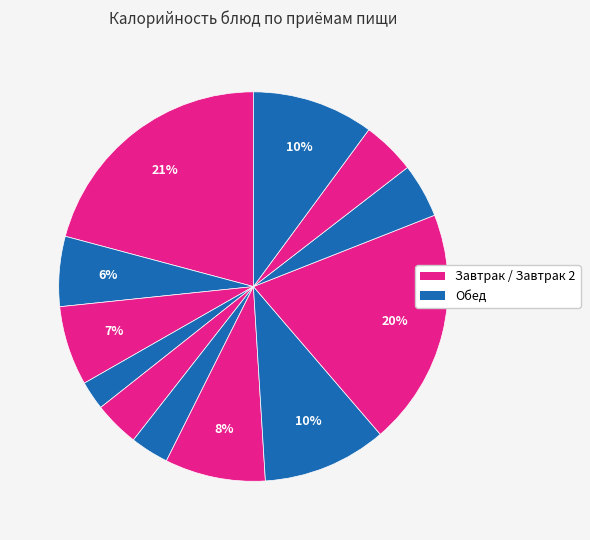

Count the number of slices in the pie.

12